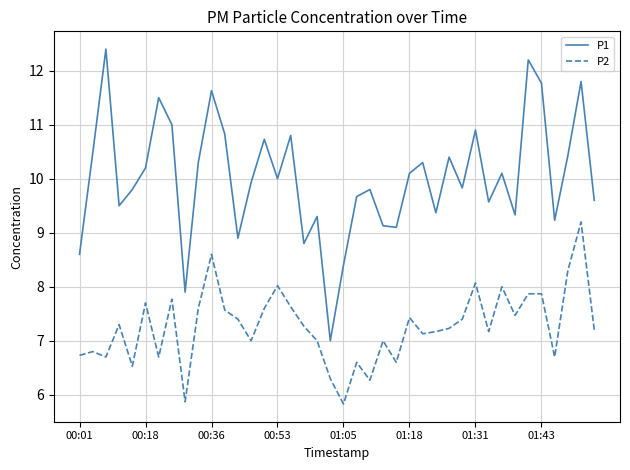

What is the sum of all P1 values?

400.6